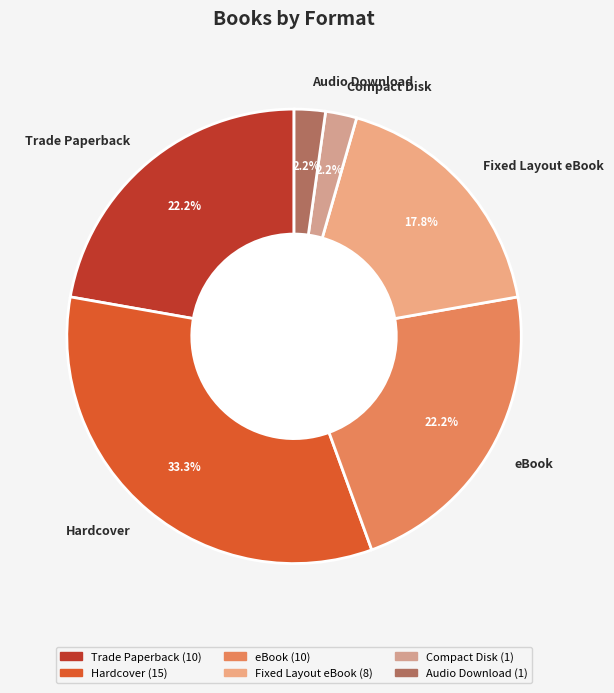

What is the largest slice in the pie chart?

Hardcover